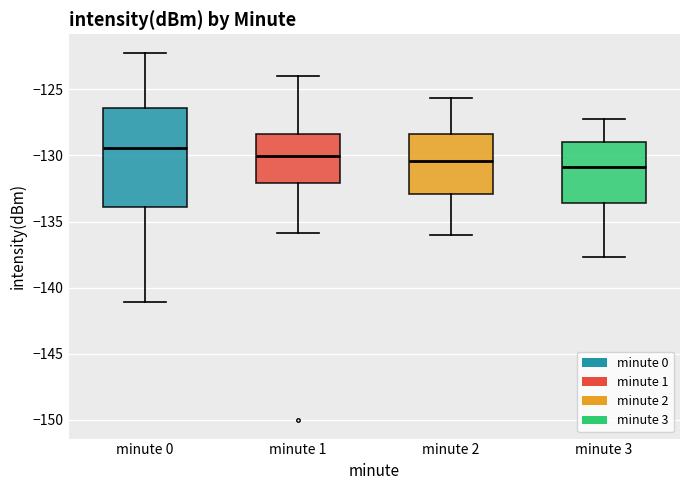

Reading left to right, read every box against the y-axis: the position of its median line, the range the box covers, and the ends of its whiskers. The values are not printed on the chart, so give them approximately, as read against the axis.

minute 0: median -129.5, box -134.0 to -126.5, whiskers -141.0 to -122.0
minute 1: median -130.0, box -132.0 to -128.5, whiskers -136.0 to -124.0
minute 2: median -130.5, box -133.0 to -128.5, whiskers -136.0 to -125.5
minute 3: median -131.0, box -133.5 to -129.0, whiskers -137.5 to -127.0